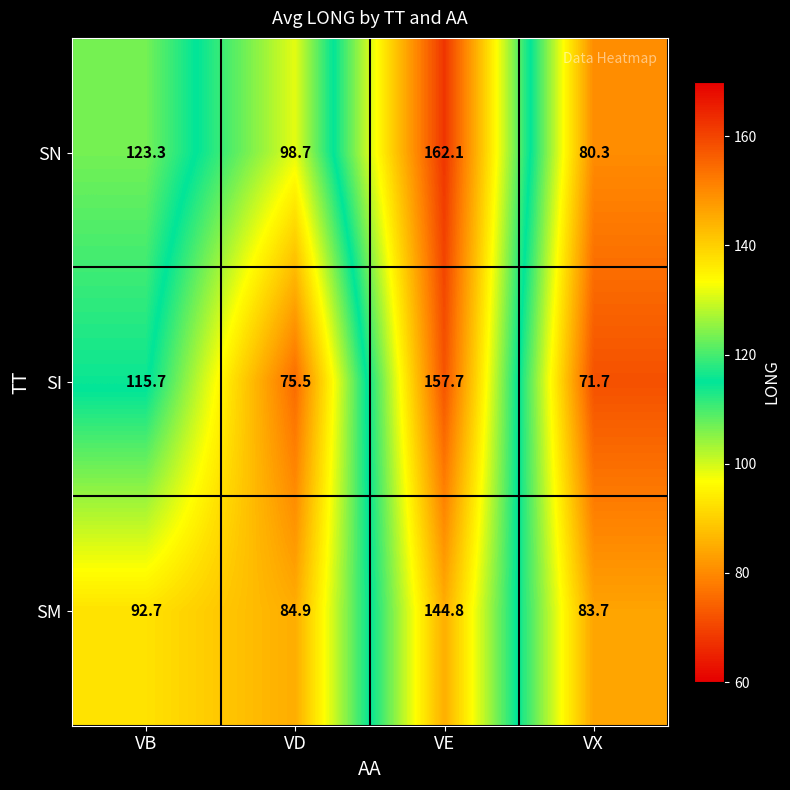

Is it true that SM equals 92.7 at VB?

True